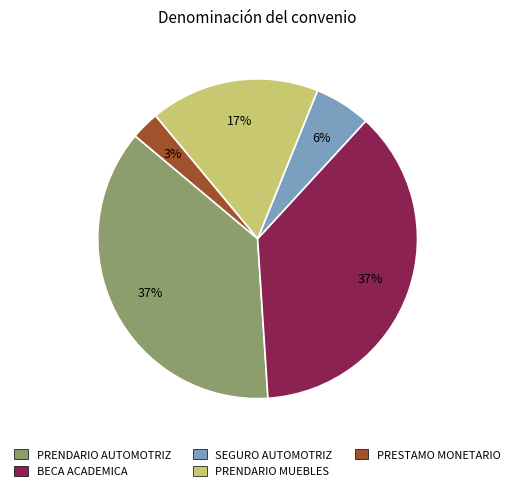

True or false: PRENDARIO AUTOMOTRIZ accounts for 37% of the total.

True